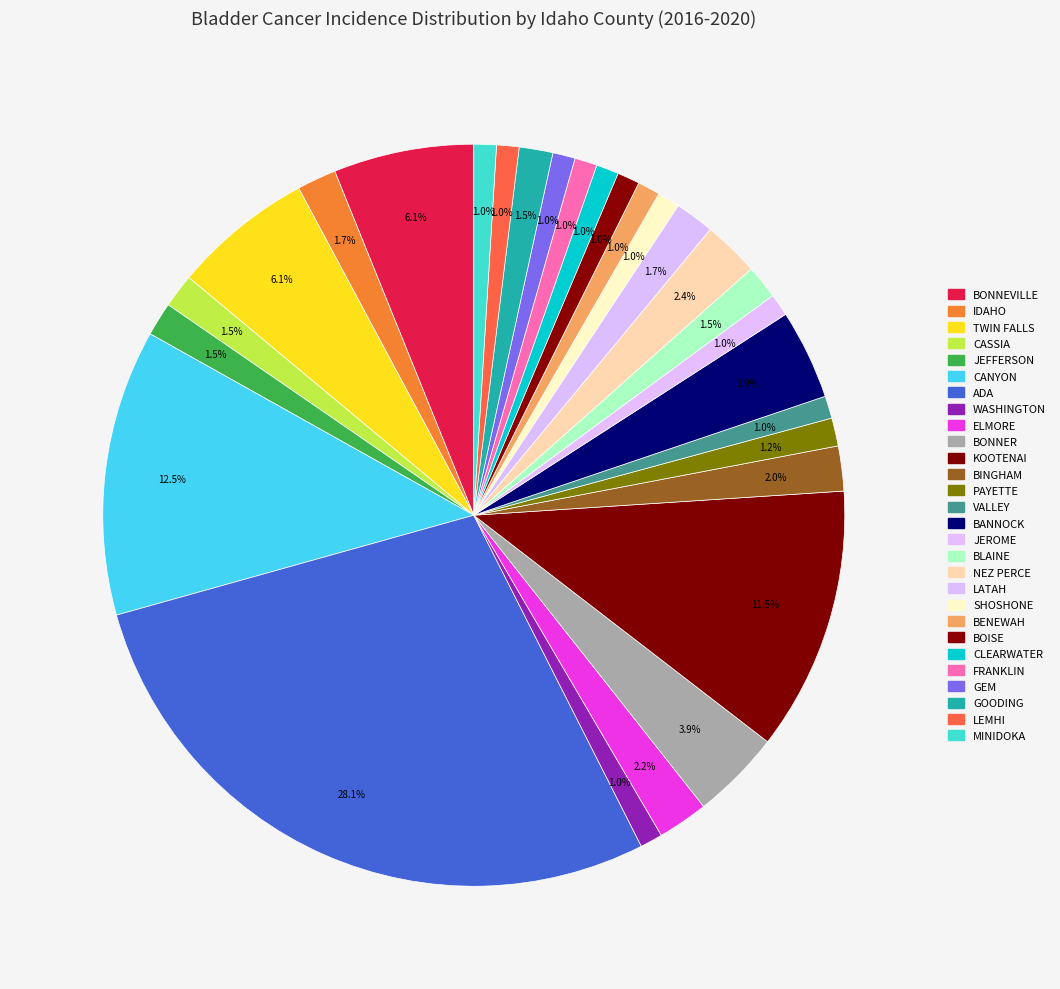

Is there a majority slice in this chart?

No